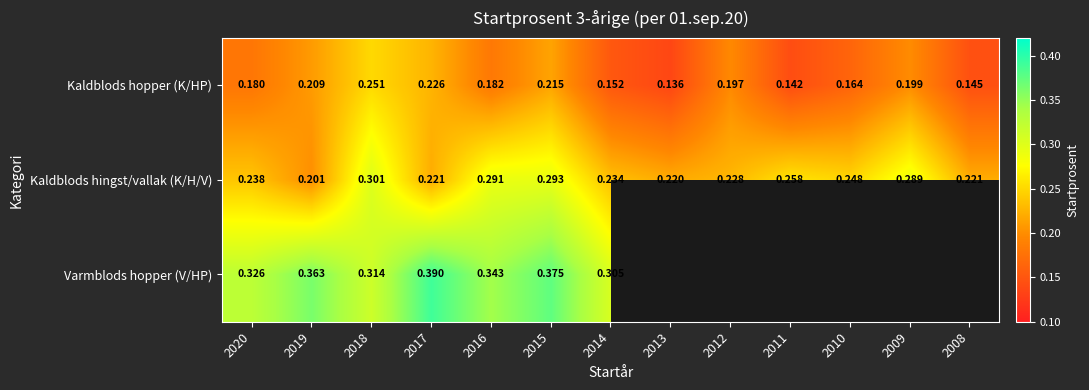

How many Kaldblods hopper (K/HP) values are between 0 and 1?

13